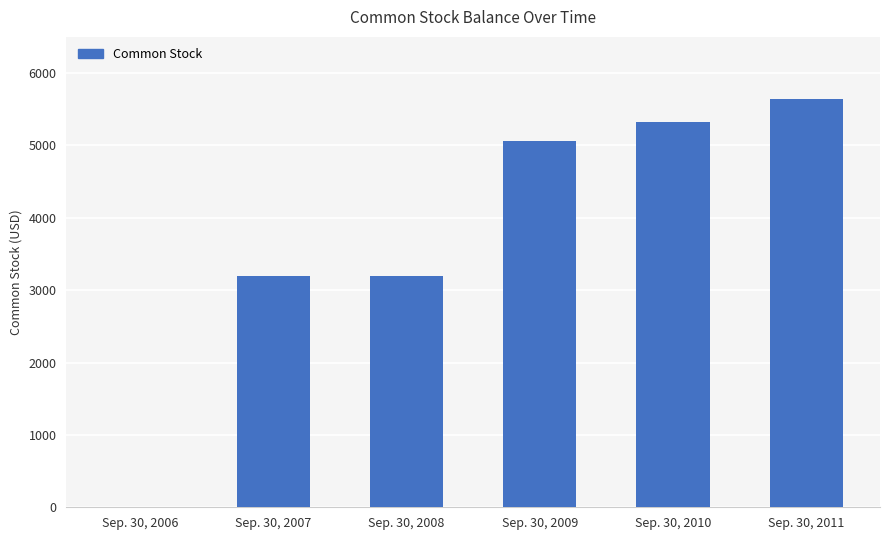

What is the maximum value shown in the chart?

5636